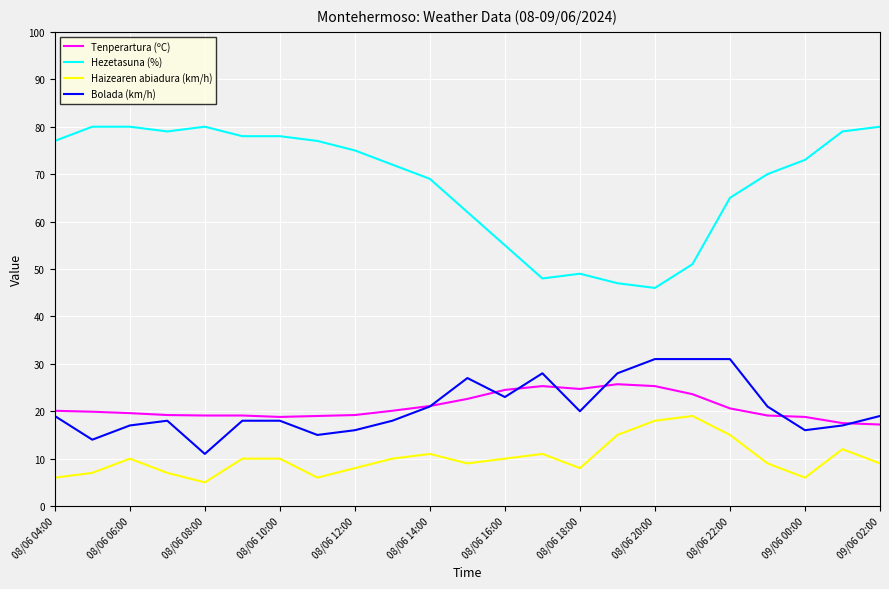

What is the maximum value shown in the chart?

80.0